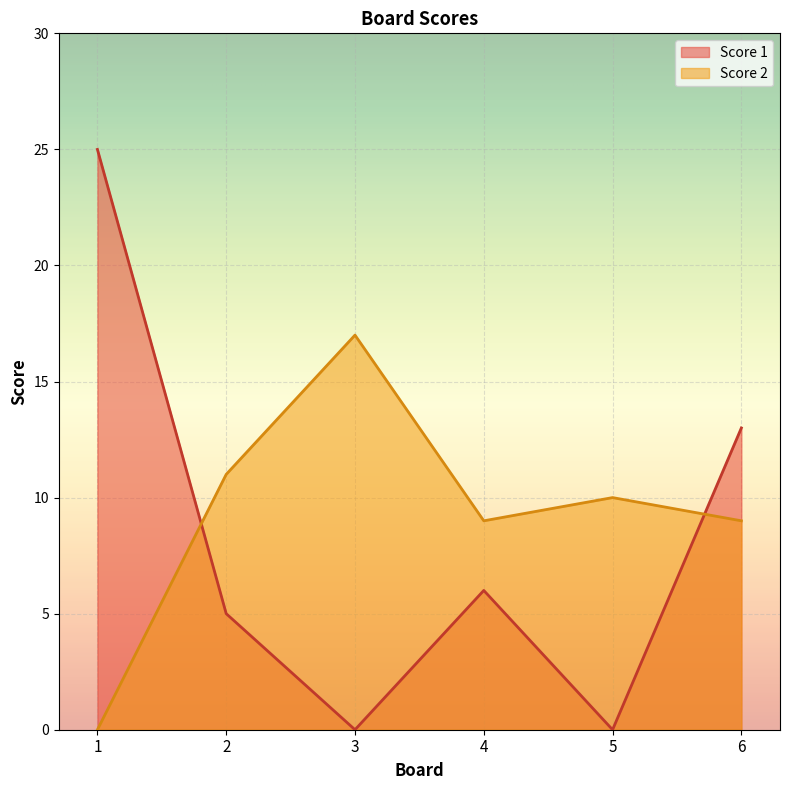

Reading left to right, list all the values displayed in this chart.

Score 1: 25	5	0	6	0	13
Score 2: 0	11	17	9	10	9